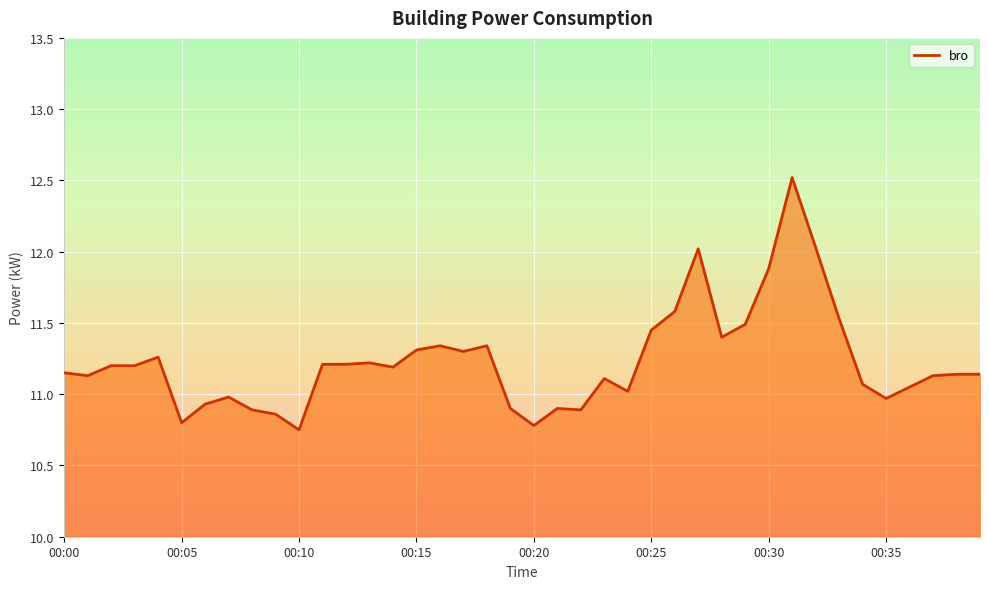

What is the greatest value displayed?

12.5